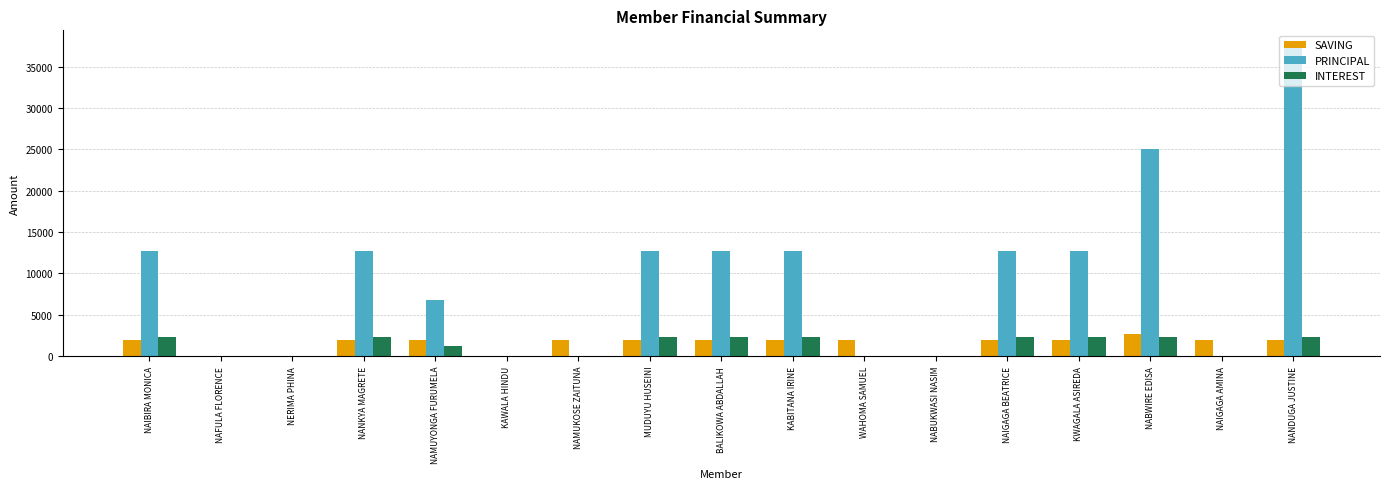

What is the sum of all INTEREST values?

21900